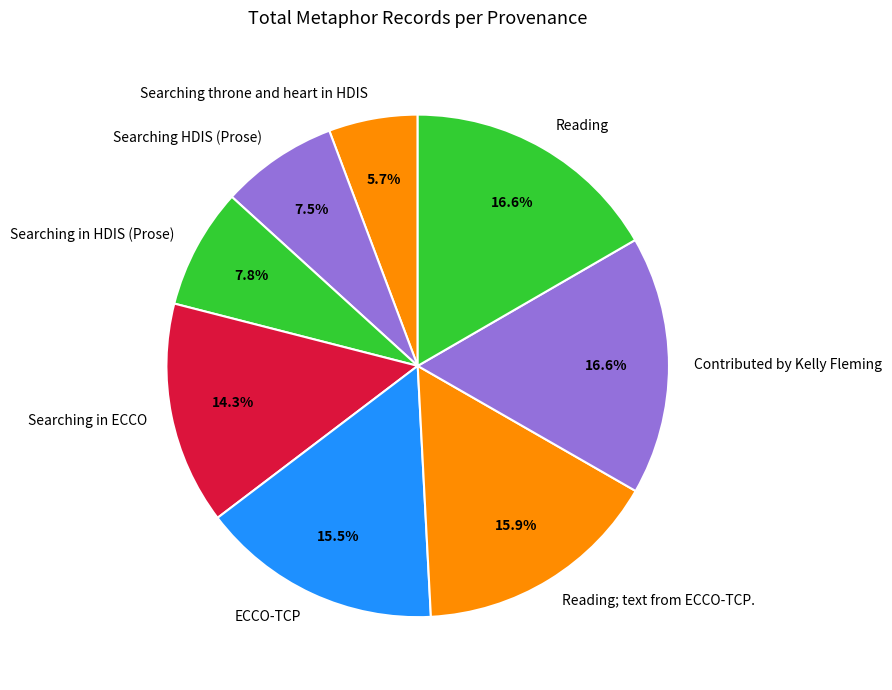

What portion of the pie excludes Reading?

83.4%